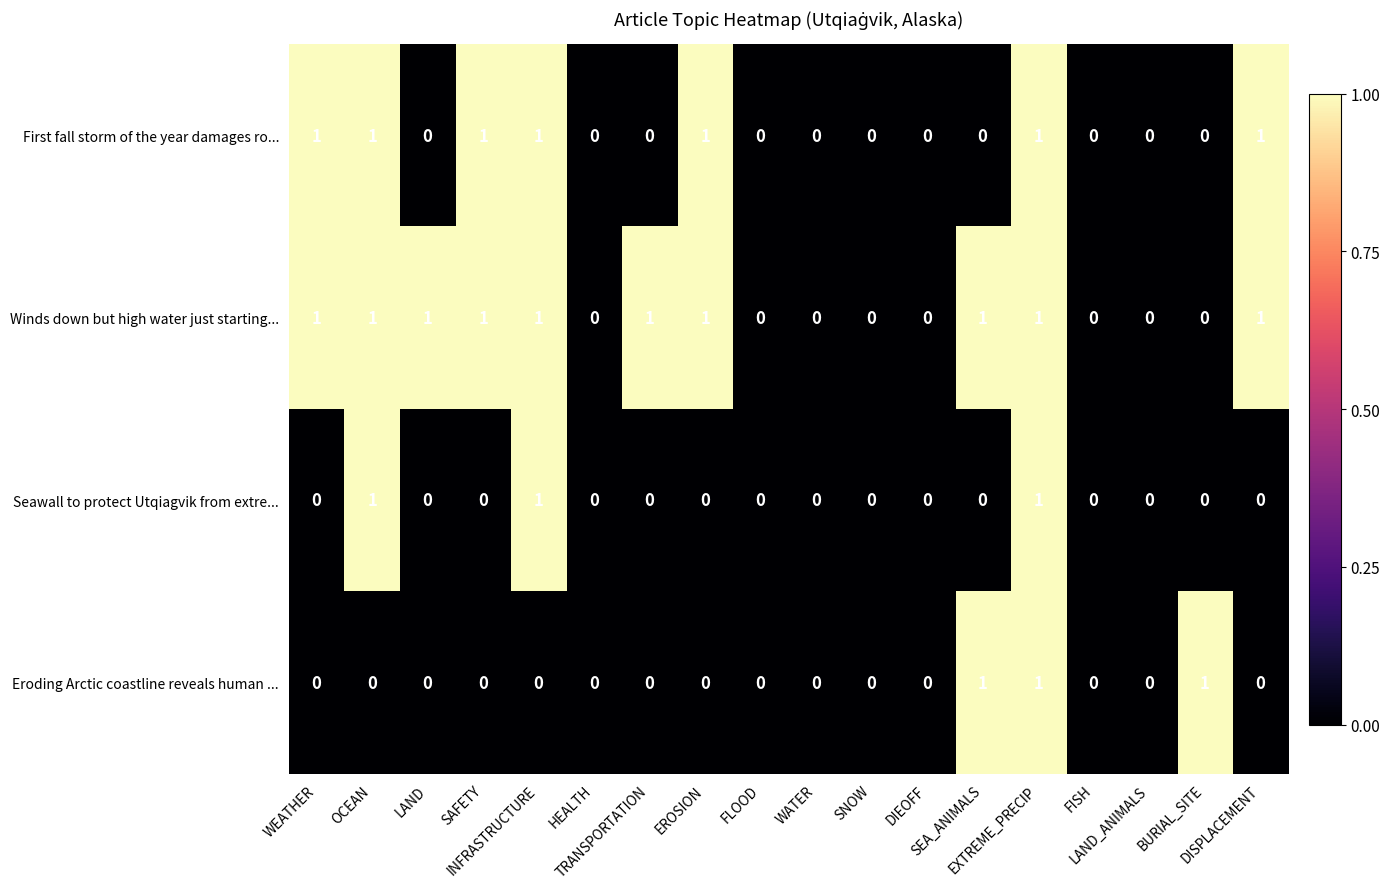

How many Eroding Arctic coastline reveals human ... values are between 0 and 1?

18